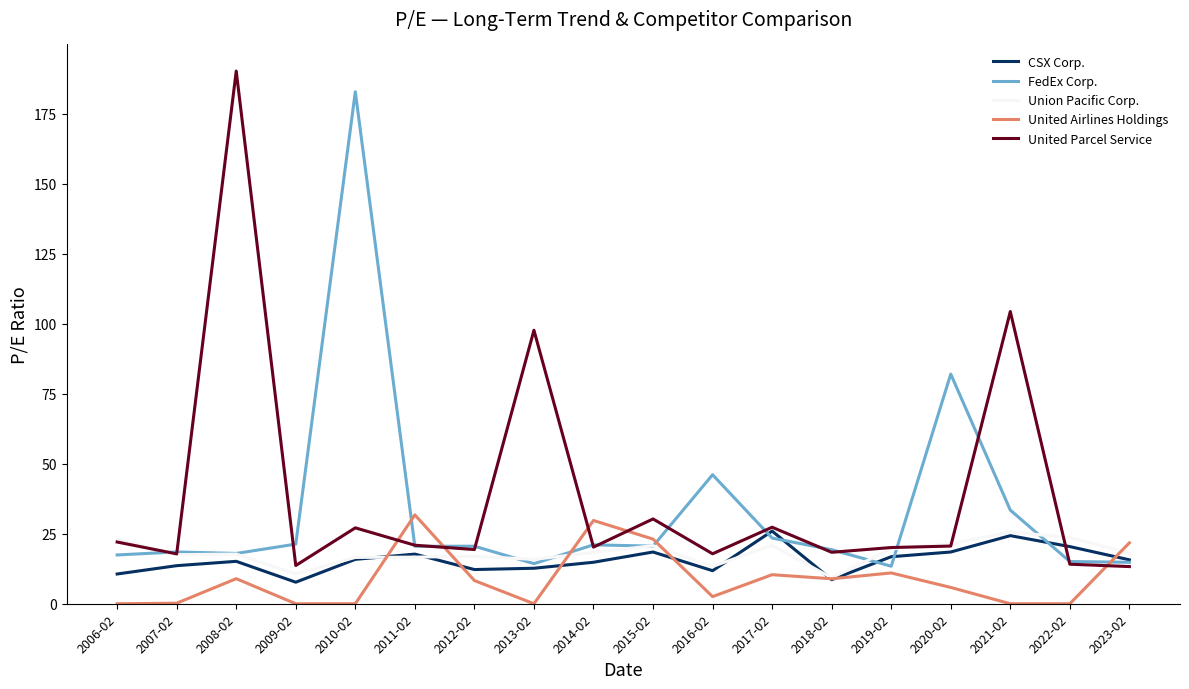

Is the value of United Airlines Holdings at 2017-02 greater than the value of United Parcel Service at 2018-02?

No